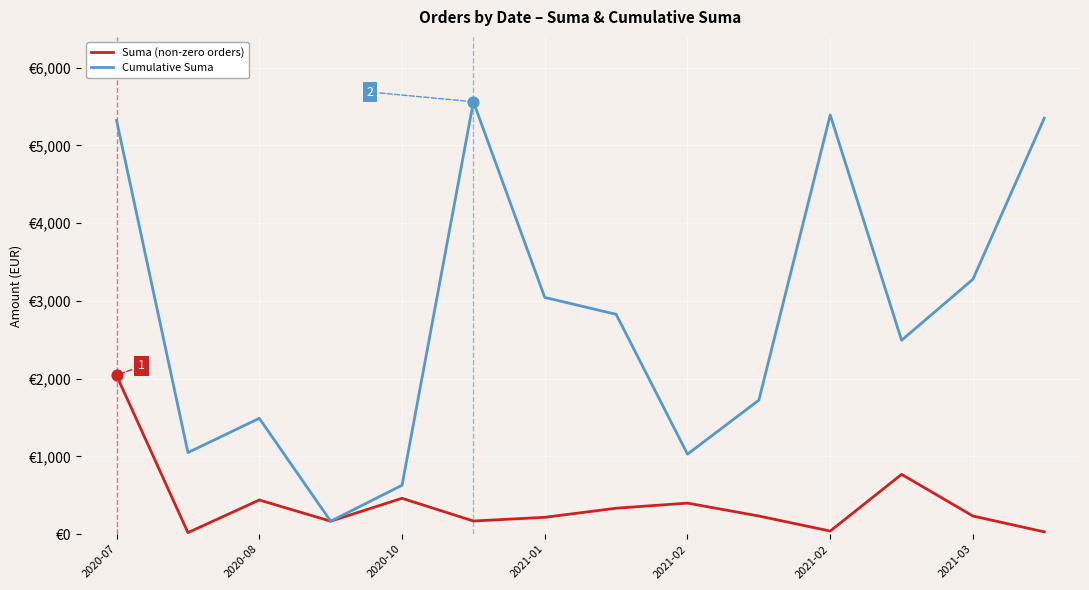

What are all the series names shown in the legend?

Suma (non-zero orders), Cumulative Suma